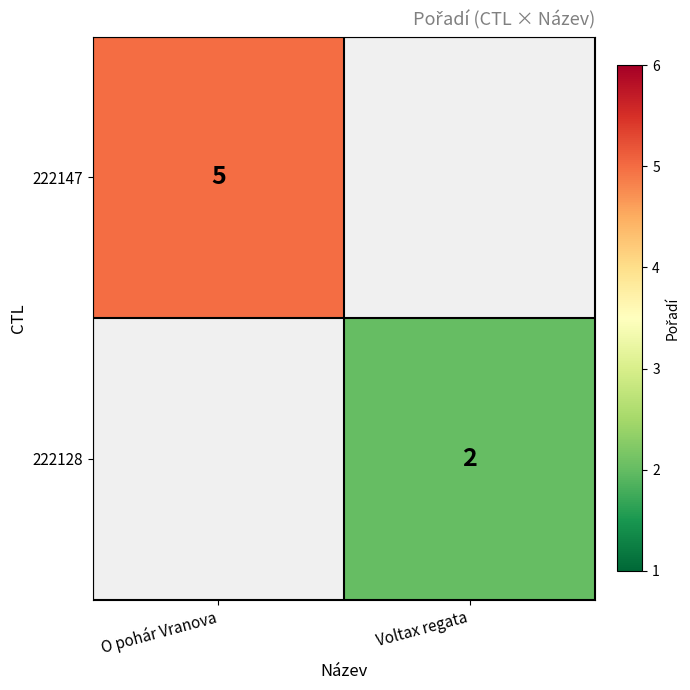

At which category does the chart reach its peak across all series?

O pohár Vranova